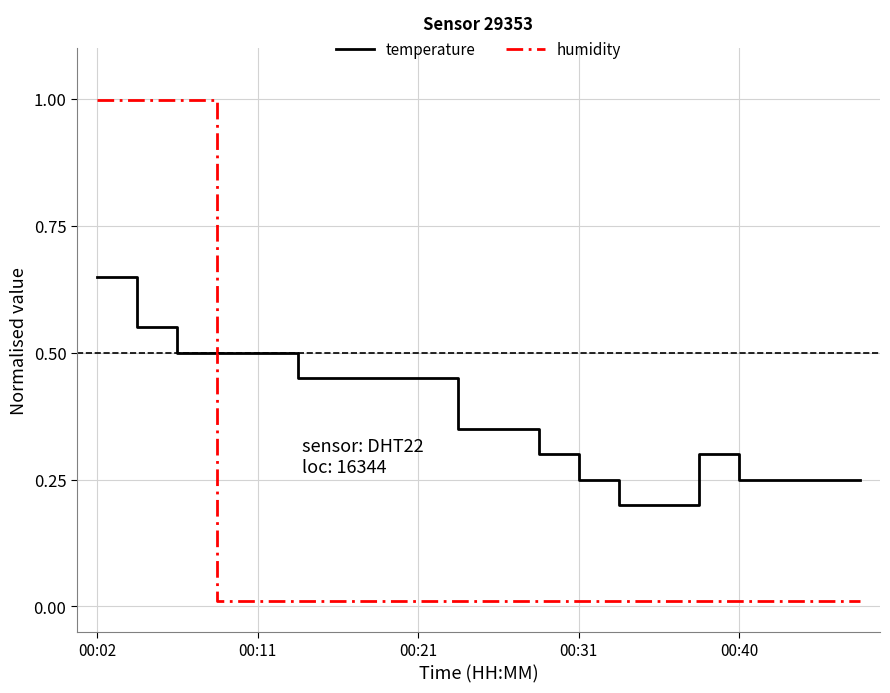

How many intersections are there between humidity and temperature?

1